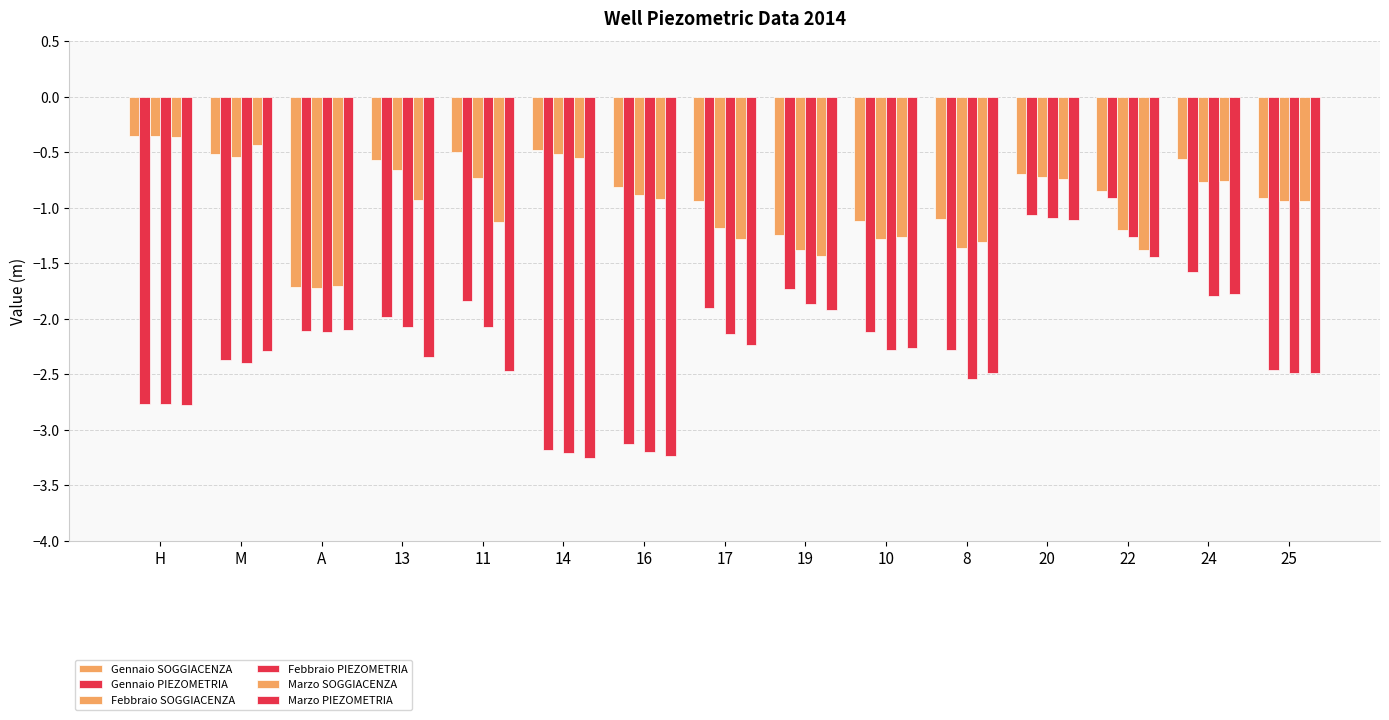

What is the sum of all Marzo PIEZOMETRIA values?

-34.2